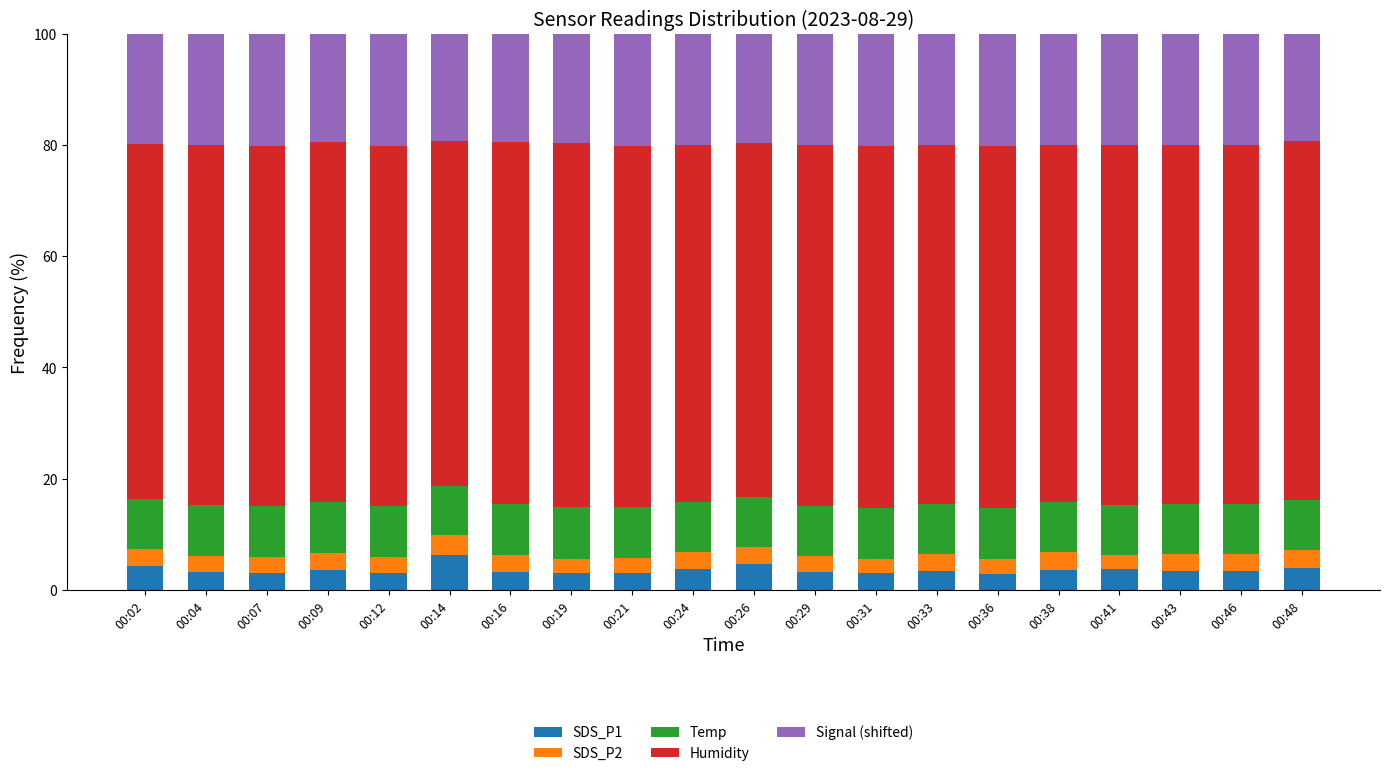

What is the sum of the SDS_P1 values at 00:21 and 00:24?

6.8